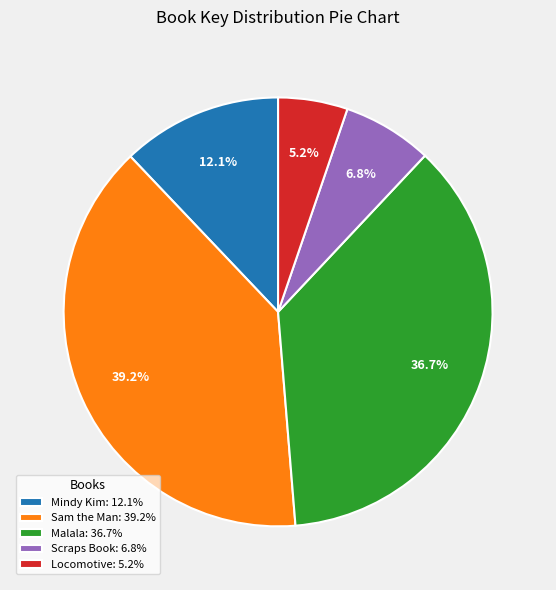

Which slice is the smallest?

Locomotive: 5.2%